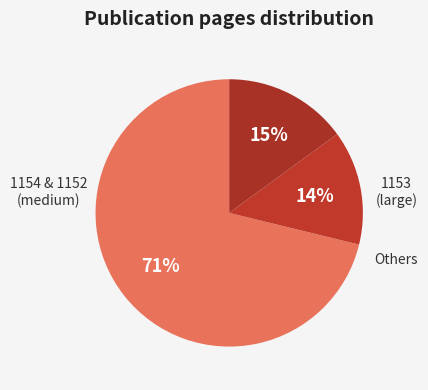

Count the number of slices in the pie.

3